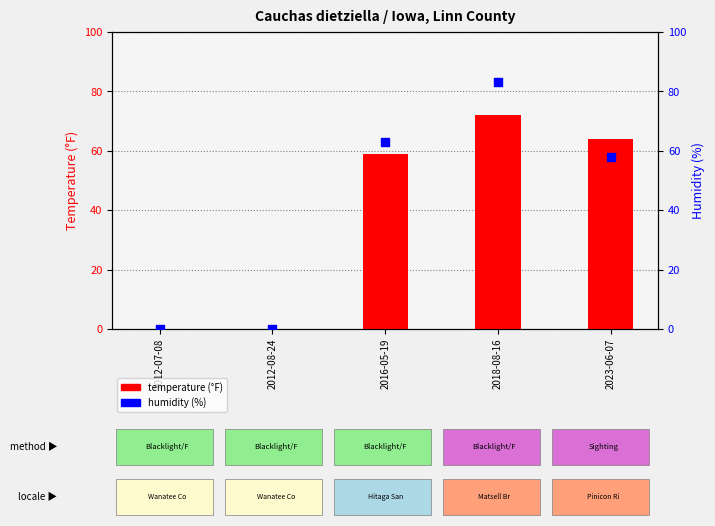

Is the value of humidity at 2012-08-24 greater than the value of temperature at 2023-06-07?

No